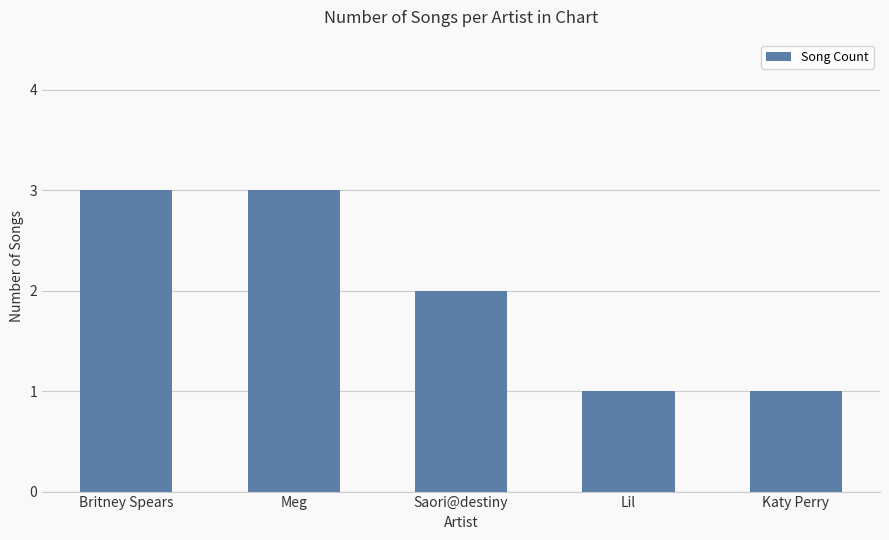

What is the greatest value displayed?

3